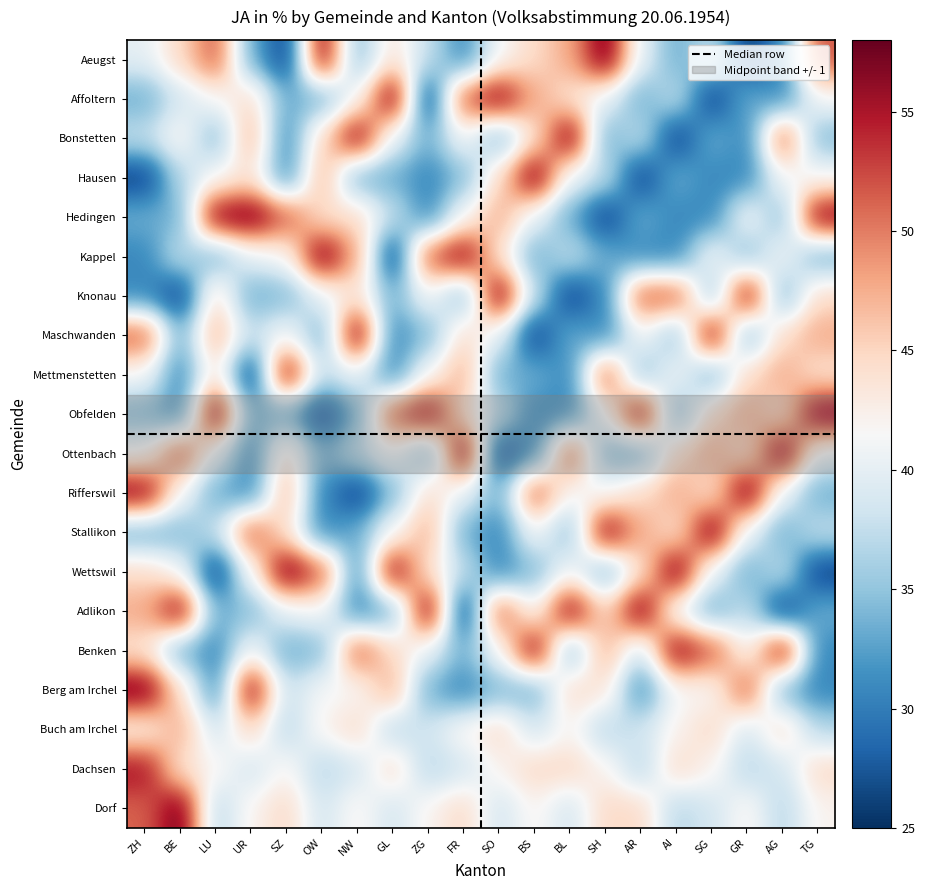

Reading left to right, list all the values displayed in this chart.

ZH: 0=40.0	1=33.3	2=37.7	3=25.8	4=33.5	5=30.8	6=30.8	7=51.9	8=41.4	9=34.1	10=41.4	11=56.9	12=33.3	13=44.6	14=47.7	15=43.7	16=57.9	17=42.0	18=55.6	19=51.2
BE: 0=44.7	1=38.5	2=42.1	3=36.8	4=33.3	5=37.7	6=25.8	7=33.5	8=30.8	9=30.8	10=51.9	11=41.4	12=34.1	13=41.4	14=56.9	15=33.3	16=44.6	17=47.7	18=43.7	19=57.9
LU: 0=51.9	1=41.4	2=34.1	3=41.4	4=56.9	5=33.3	6=44.6	7=47.7	8=43.7	9=57.9	10=40.0	11=33.3	12=37.7	13=25.8	14=33.5	15=30.8	16=30.8	17=38.5	18=42.1	19=36.8
UR: 0=33.3	1=44.6	2=47.7	3=43.7	4=57.9	5=40.0	6=33.3	7=37.7	8=25.8	9=33.5	10=30.8	11=30.8	12=51.9	13=41.4	14=34.1	15=41.4	16=56.9	17=44.7	18=38.5	19=42.1
SZ: 0=25.8	1=33.5	2=30.8	3=30.8	4=51.9	5=41.4	6=34.1	7=41.4	8=56.9	9=33.3	10=44.6	11=47.7	12=43.7	13=57.9	14=40.0	15=33.3	16=37.7	17=36.8	18=42.1	19=44.7
OW: 0=56.9	1=33.3	2=44.6	3=47.7	4=43.7	5=57.9	6=40.0	7=33.3	8=37.7	9=25.8	10=33.5	11=30.8	12=30.8	13=51.9	14=41.4	15=34.1	16=41.4	17=42.1	18=36.8	19=38.5
NW: 0=34.1	1=41.4	2=56.9	3=33.3	4=44.6	5=47.7	6=43.7	7=57.9	8=40.0	9=33.3	10=37.7	11=25.8	12=33.5	13=30.8	14=30.8	15=51.9	16=41.4	17=44.7	18=38.5	19=42.1
GL: 0=43.7	1=57.9	2=40.0	3=33.3	4=37.7	5=25.8	6=33.5	7=30.8	8=30.8	9=51.9	10=41.4	11=34.1	12=41.4	13=56.9	14=33.3	15=44.6	16=47.7	17=36.8	18=44.7	19=38.5
ZG: 0=37.7	1=25.8	2=33.5	3=30.8	4=30.8	5=51.9	6=41.4	7=34.1	8=41.4	9=56.9	10=33.3	11=44.6	12=47.7	13=43.7	14=57.9	15=40.0	16=33.3	17=38.5	18=36.8	19=42.1
FR: 0=30.8	1=51.9	2=41.4	3=34.1	4=41.4	5=56.9	6=33.3	7=44.6	8=47.7	9=43.7	10=57.9	11=40.0	12=33.3	13=37.7	14=25.8	15=33.5	16=30.8	17=42.1	18=38.5	19=44.7
SO: 0=41.4	1=56.9	2=33.3	3=44.6	4=47.7	5=43.7	6=57.9	7=40.0	8=33.3	9=37.7	10=25.8	11=33.5	12=30.8	13=30.8	14=51.9	15=41.4	16=34.1	17=44.7	18=42.1	19=38.5
BS: 0=44.6	1=47.7	2=43.7	3=57.9	4=40.0	5=33.3	6=37.7	7=25.8	8=33.5	9=30.8	10=30.8	11=51.9	12=41.4	13=34.1	14=41.4	15=56.9	16=33.3	17=38.5	18=44.7	19=42.1
BL: 0=47.7	1=43.7	2=57.9	3=40.0	4=33.3	5=37.7	6=25.8	7=33.5	8=30.8	9=30.8	10=51.9	11=41.4	12=34.1	13=41.4	14=56.9	15=33.3	16=44.6	17=42.1	18=44.7	19=38.5
SH: 0=57.9	1=40.0	2=33.3	3=37.7	4=25.8	5=33.5	6=30.8	7=30.8	8=51.9	9=41.4	10=34.1	11=41.4	12=56.9	13=33.3	14=44.6	15=47.7	16=43.7	17=36.8	18=42.1	19=44.7
AR: 0=40.0	1=33.3	2=37.7	3=25.8	4=33.5	5=30.8	6=51.9	7=41.4	8=34.1	9=56.9	10=33.3	11=44.6	12=47.7	13=43.7	14=57.9	15=37.7	16=30.8	17=38.5	18=36.8	19=44.7
AI: 0=33.3	1=37.7	2=25.8	3=33.5	4=30.8	5=30.8	6=51.9	7=34.1	8=41.4	9=33.3	10=44.6	11=47.7	12=43.7	13=57.9	14=40.0	15=56.9	16=41.4	17=42.1	18=44.7	19=36.8
SG: 0=37.7	1=25.8	2=33.5	3=30.8	4=30.8	5=41.4	6=34.1	7=56.9	8=33.3	9=44.6	10=47.7	11=43.7	12=57.9	13=40.0	14=33.3	15=51.9	16=41.4	17=44.7	18=42.1	19=38.5
GR: 0=25.8	1=33.5	2=30.8	3=30.8	4=41.4	5=34.1	6=56.9	7=33.3	8=44.6	9=47.7	10=43.7	11=57.9	12=40.0	13=33.3	14=37.7	15=41.4	16=51.9	17=38.5	18=36.8	19=42.1
AG: 0=30.8	1=30.8	2=51.9	3=41.4	4=34.1	5=41.4	6=33.3	7=44.6	8=47.7	9=43.7	10=57.9	11=40.0	12=33.3	13=37.7	14=25.8	15=56.9	16=33.5	17=44.7	18=38.5	19=36.8
TG: 0=51.9	1=41.4	2=34.1	3=41.4	4=56.9	5=33.3	6=44.6	7=47.7	8=43.7	9=57.9	10=40.0	11=33.3	12=37.7	13=25.8	14=33.5	15=30.8	16=30.8	17=36.8	18=44.7	19=42.1